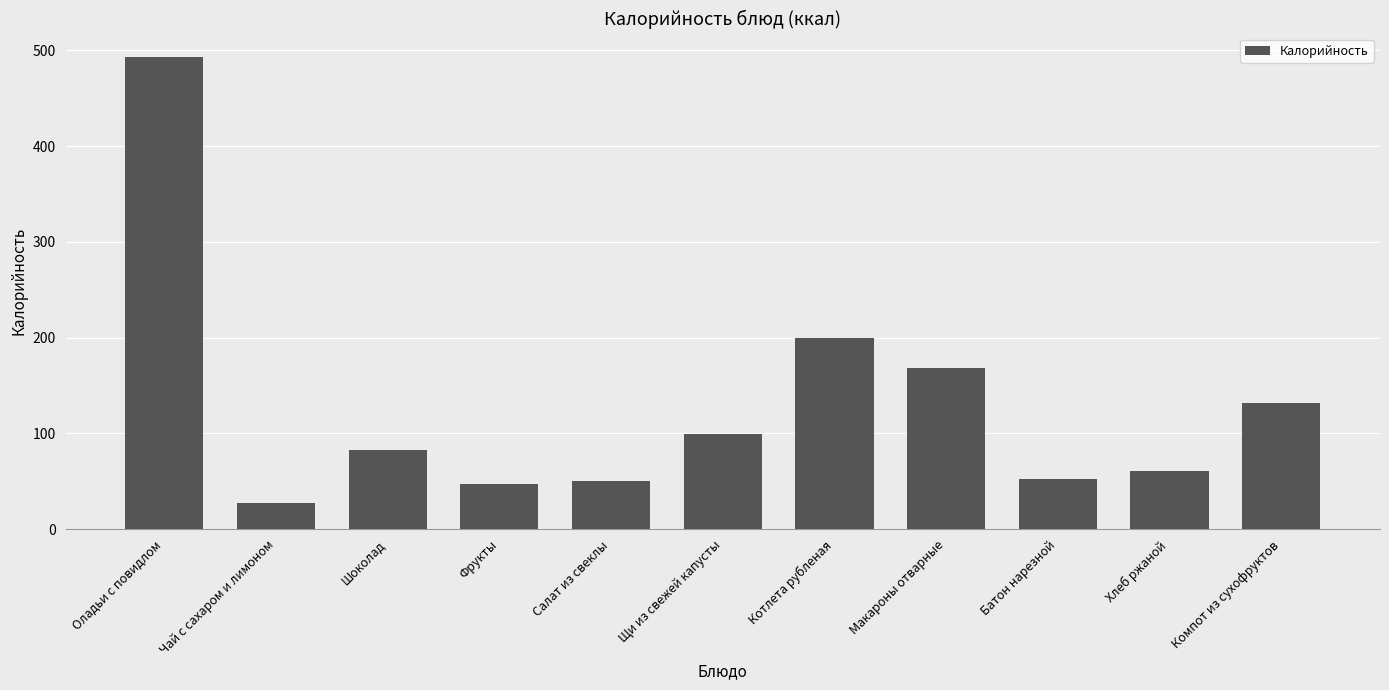

What is the value of the 5th bar from the left?

50.1